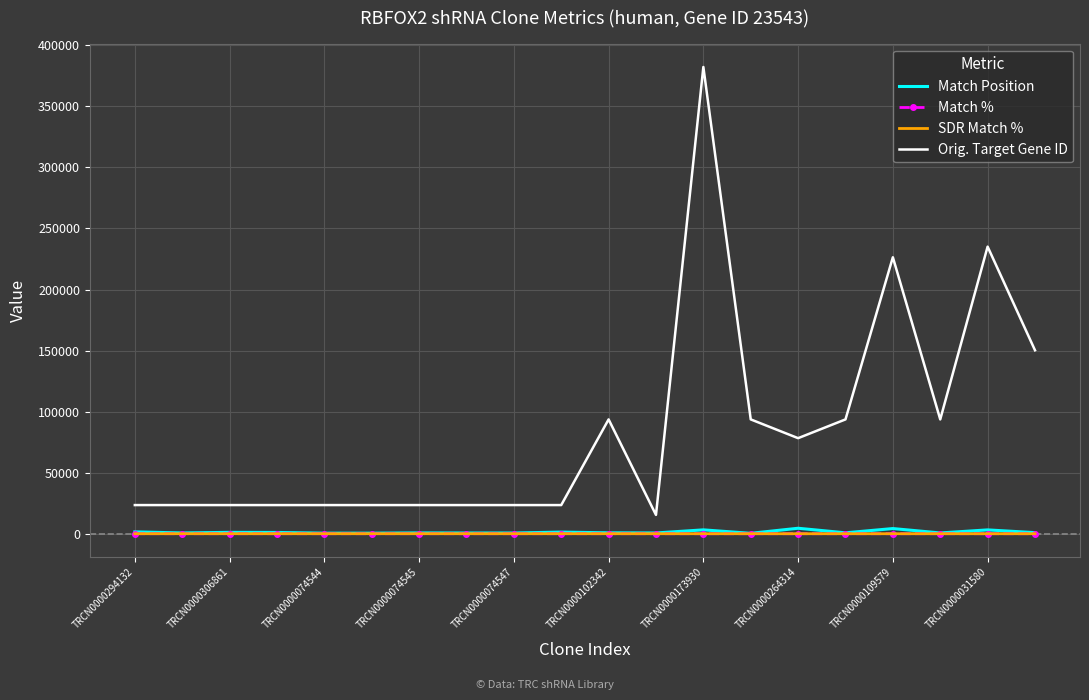

True or false: Orig. Target Gene ID and Match Position cross at least once.

False